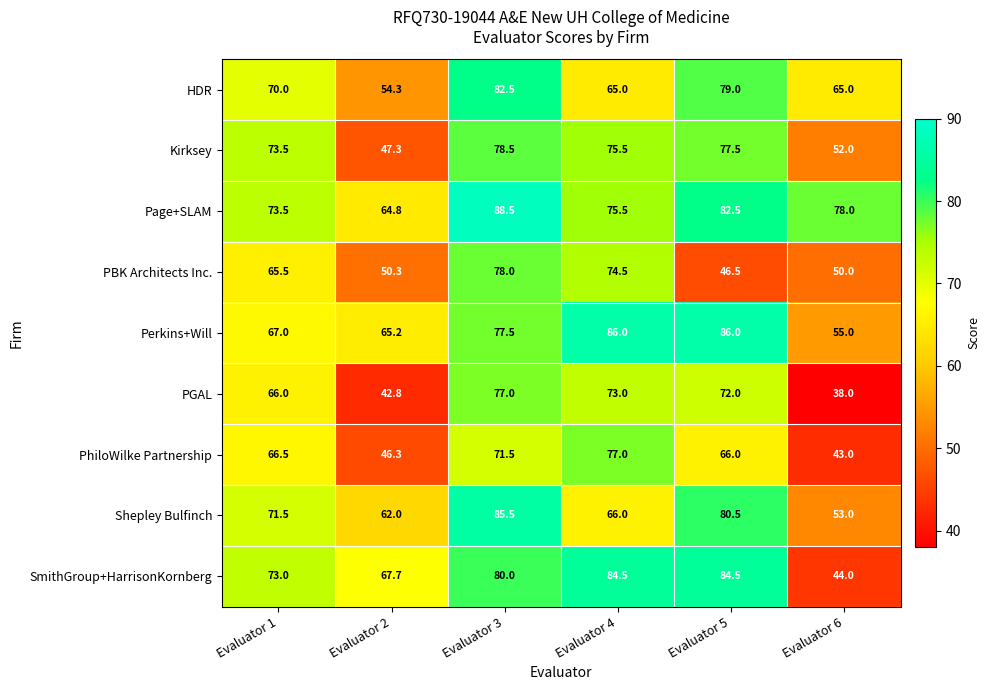

The Shepley Bulfinch series shows 53.0 at Evaluator 6. True or false?

True